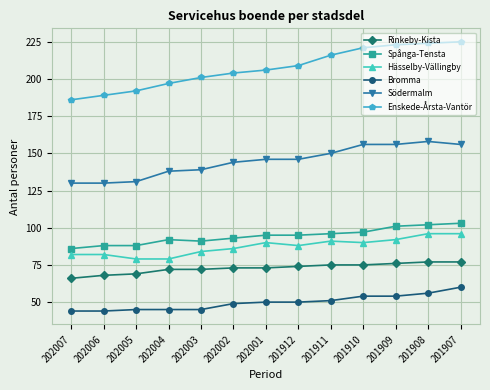

Which series has the largest total across all categories?

Enskede-Årsta-Vantör